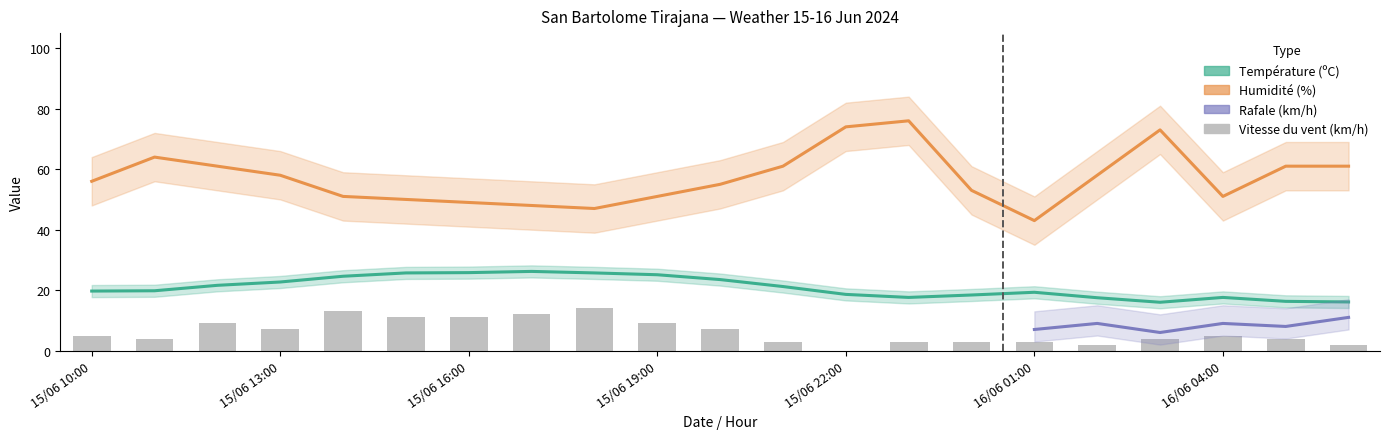

Which series has the largest range (max minus min)?

Humidité (%)